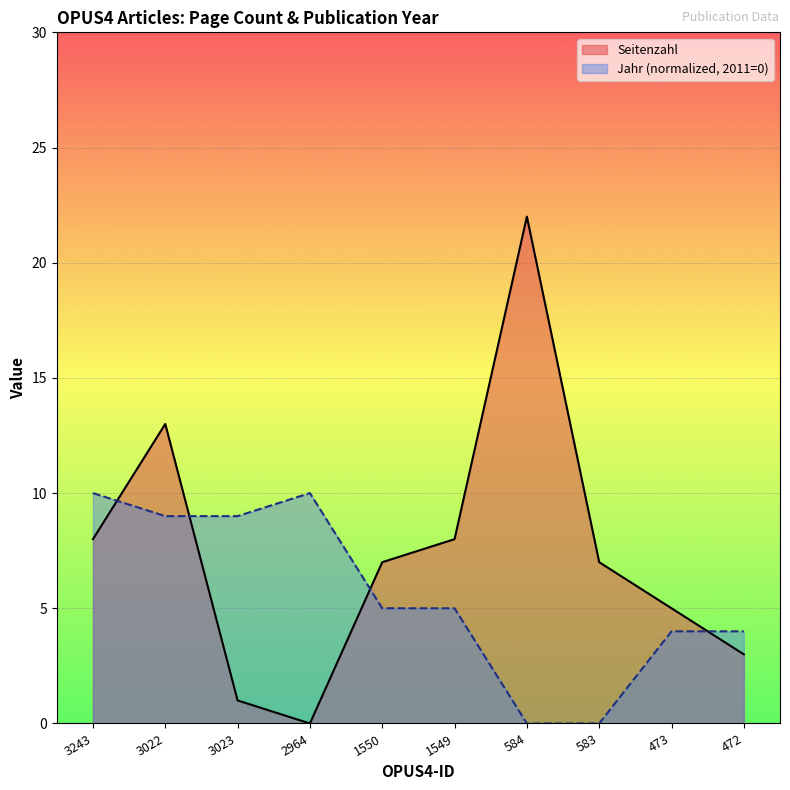

What is the difference between the Seitenzahl values at 472 and 1550?

4